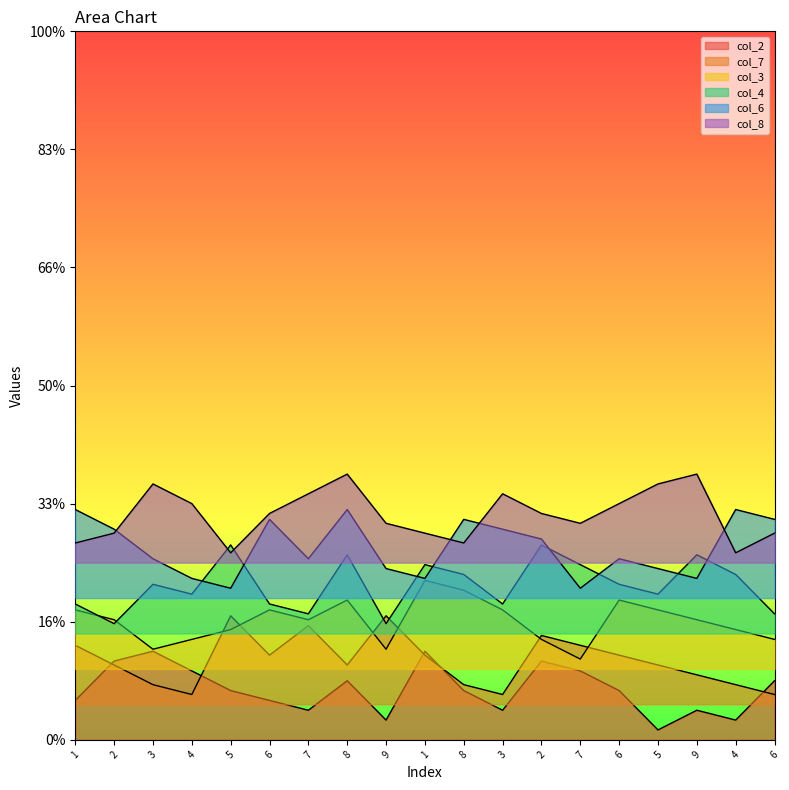

How many series are shown in this chart?

6